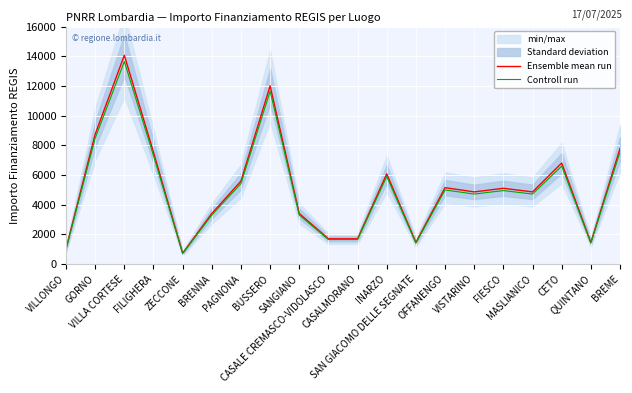

What is the minimum value for Controll run?

707.1